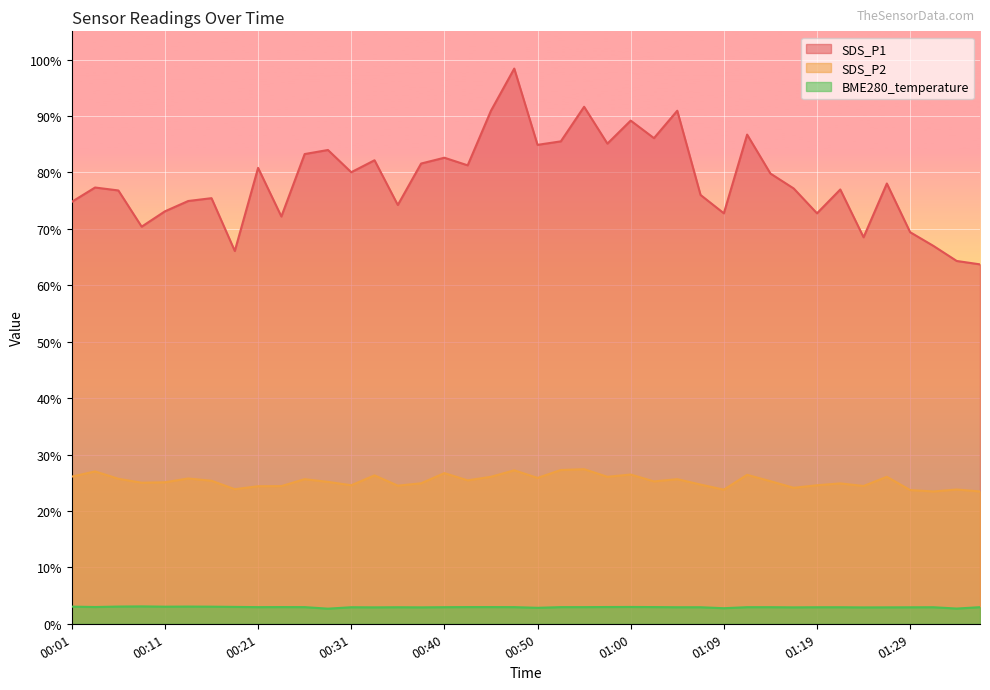

Where is BME280_temperature nearest to the value 2?

00:28